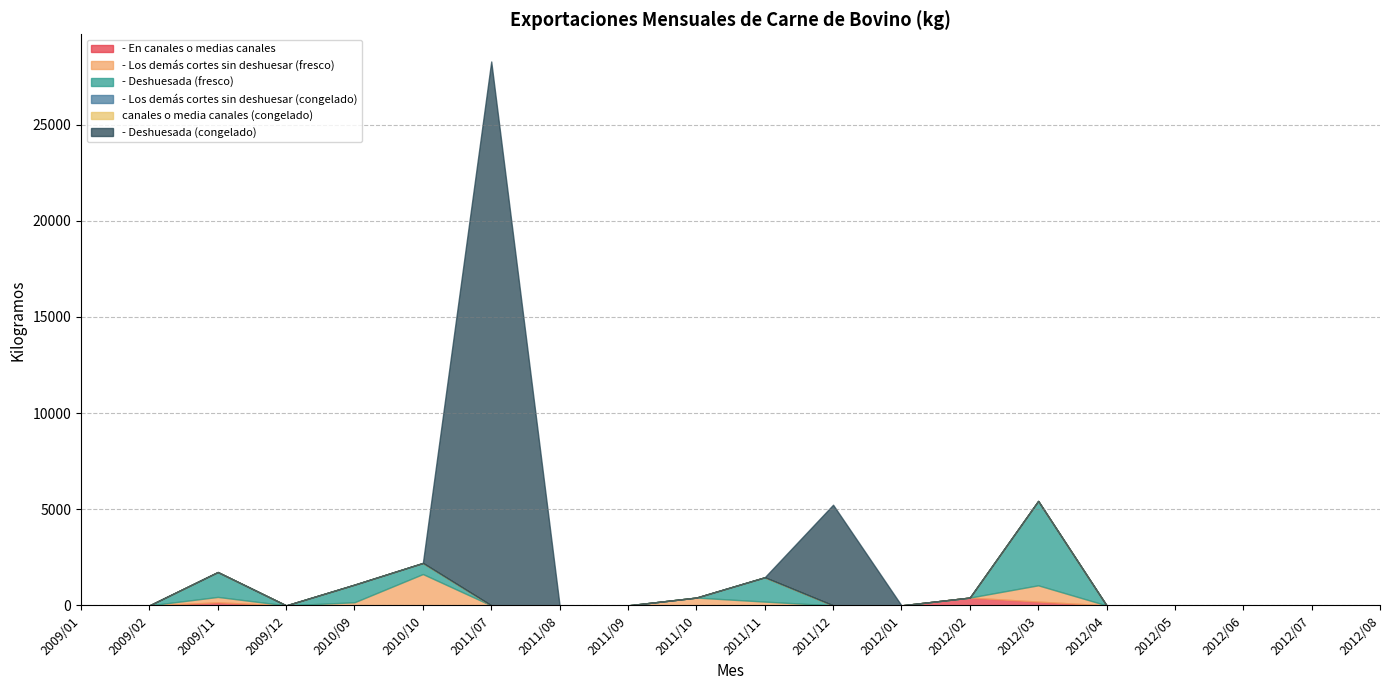

What is the label of the 7th point from the left?

2011/07